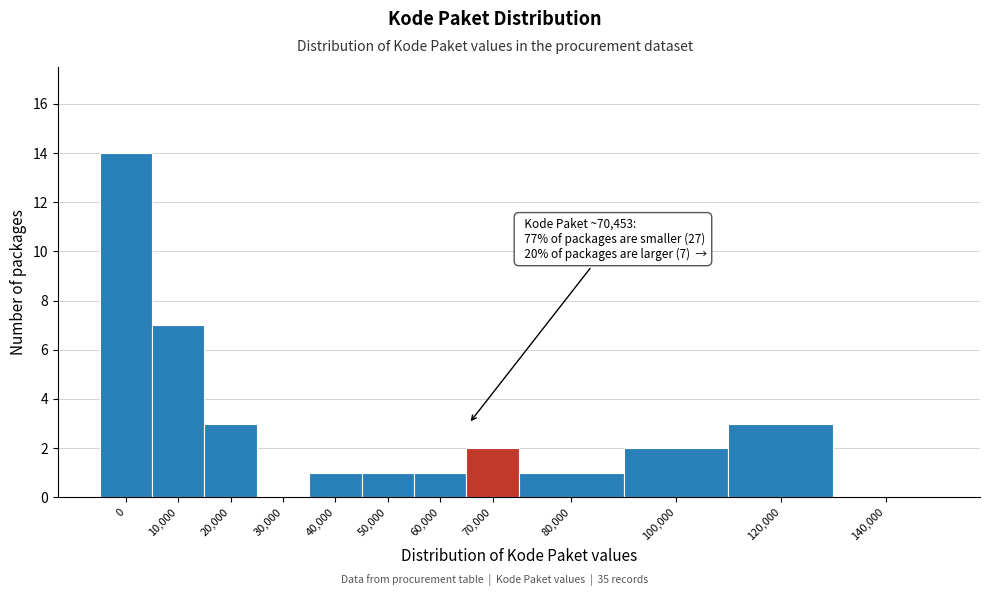

Reading left to right, list all the values displayed in this chart.

0=14	10,000=7	20,000=3	30,000=0	40,000=1	50,000=1	60,000=1	70,000=2	80,000=1	100,000=2	120,000=3	140,000=0